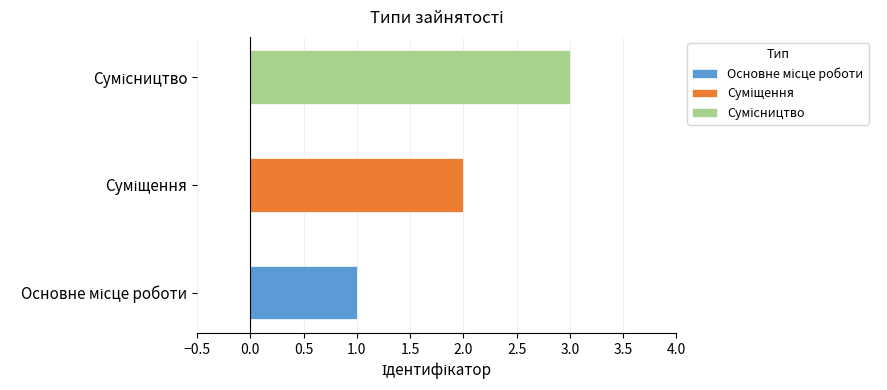

Reading left to right, what are all the values shown in this chart?

Основне місце роботи=1	Суміщення=2	Сумісництво=3